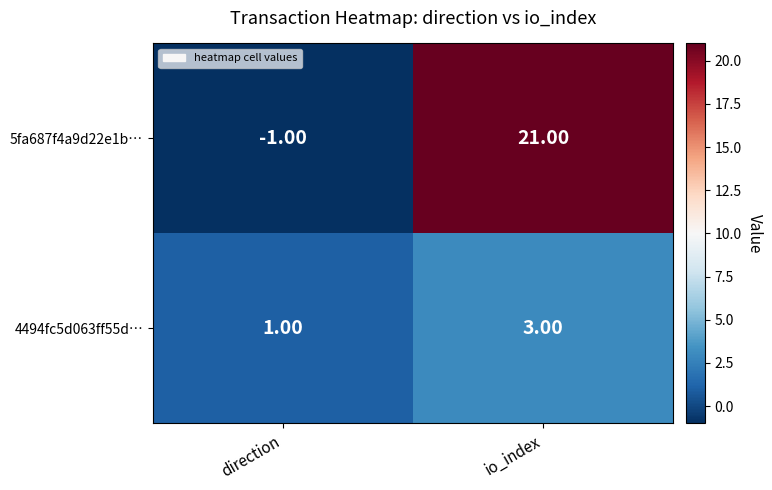

Which series has the widest spread of values?

5fa687f4a9d22e1b…